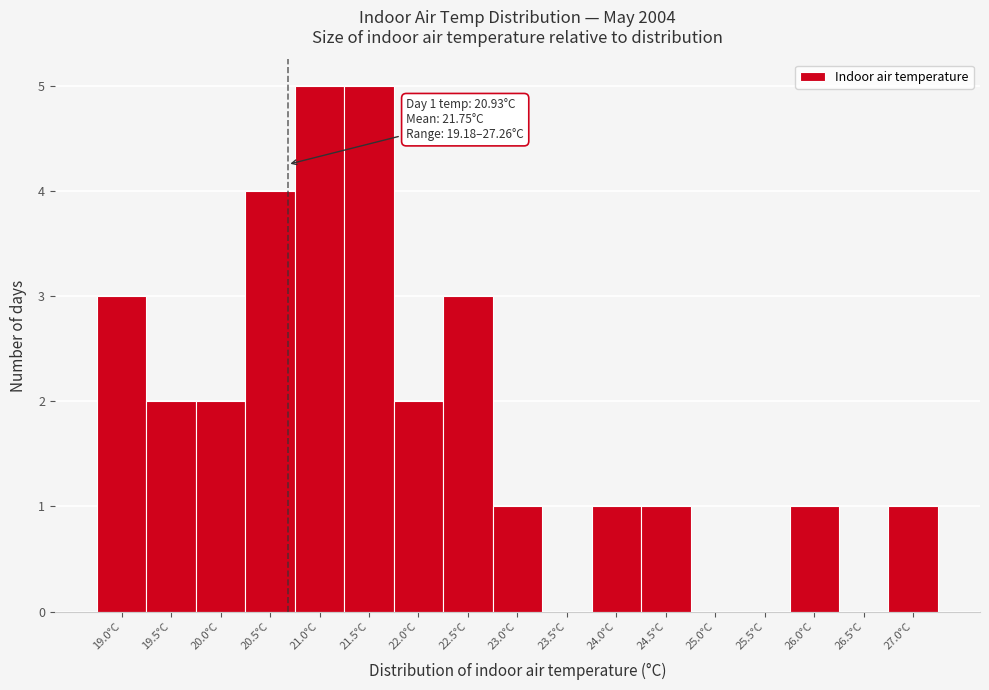

Reading left to right, transcribe all the data shown in this chart.

19.0°C=3	19.5°C=2	20.0°C=2	20.5°C=4	21.0°C=5	21.5°C=5	22.0°C=2	22.5°C=3	23.0°C=1	23.5°C=0	24.0°C=1	24.5°C=1	25.0°C=0	25.5°C=0	26.0°C=1	26.5°C=0	27.0°C=1